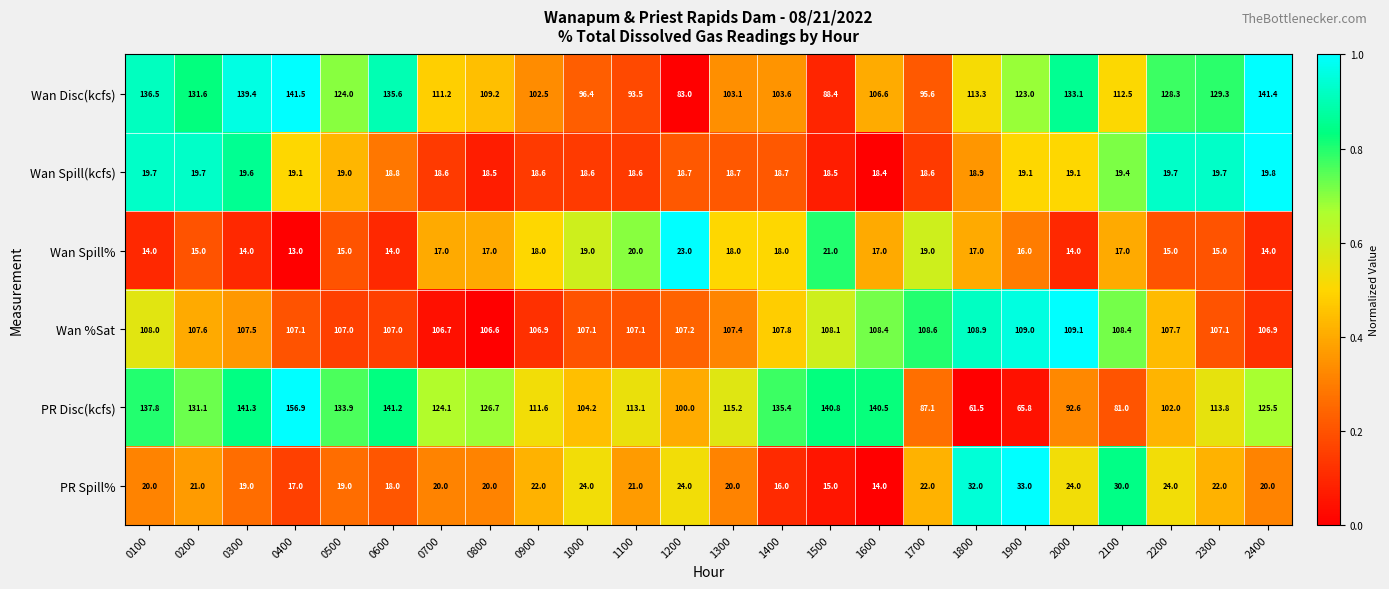

Which label corresponds to the largest value in the chart?

0400